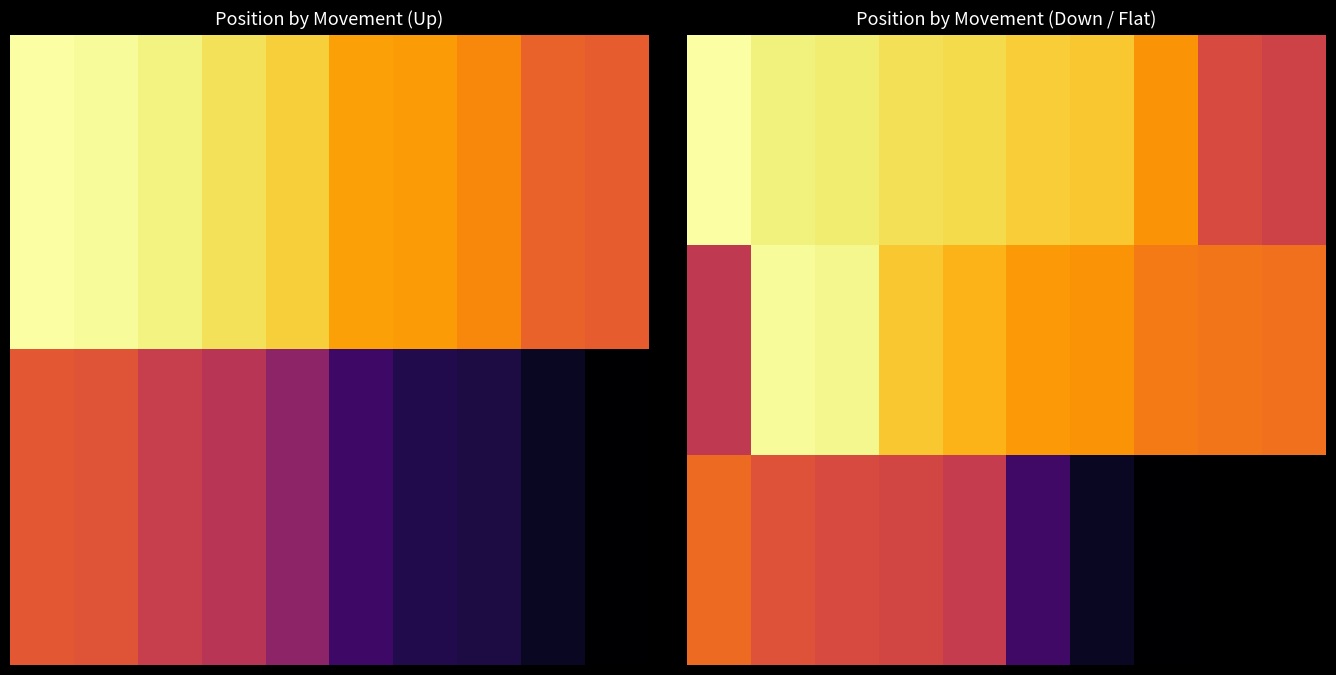

What is the maximum value for 1.0?

1.0